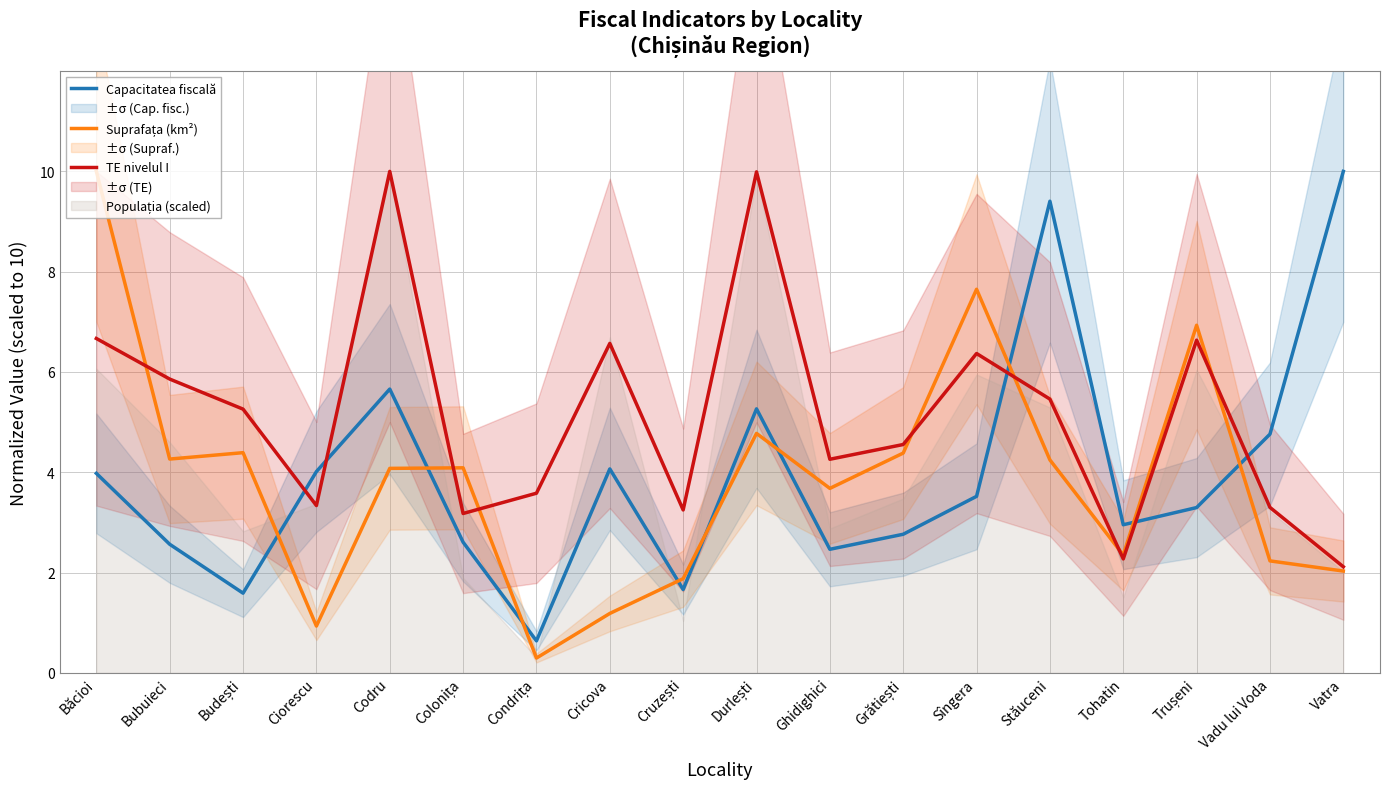

Rank the series by their maximum value, from highest to lowest.

Capacitatea fiscală, Suprafața (km²), TE nivelul I